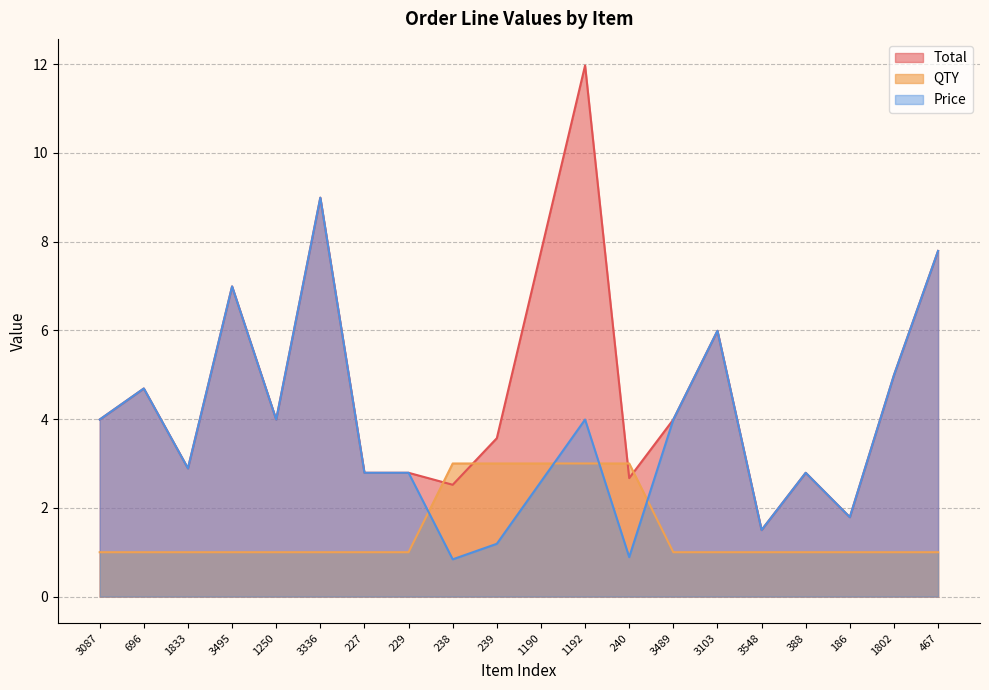

Is the value of QTY at 1190 greater than the value of Total at 3103?

No